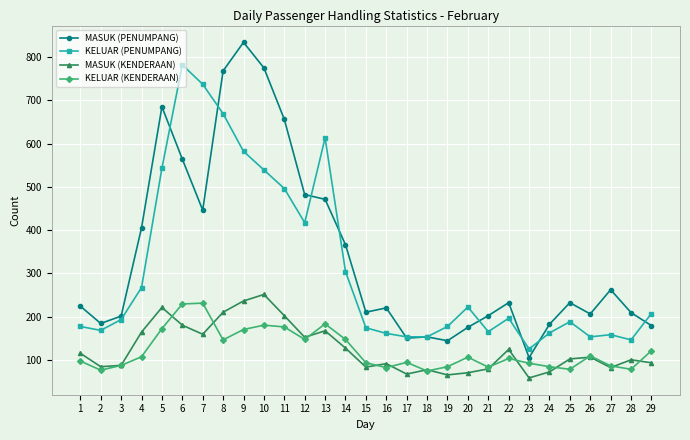

What is the value of the MASUK (PENUMPANG) point at the 28th from the left?

209